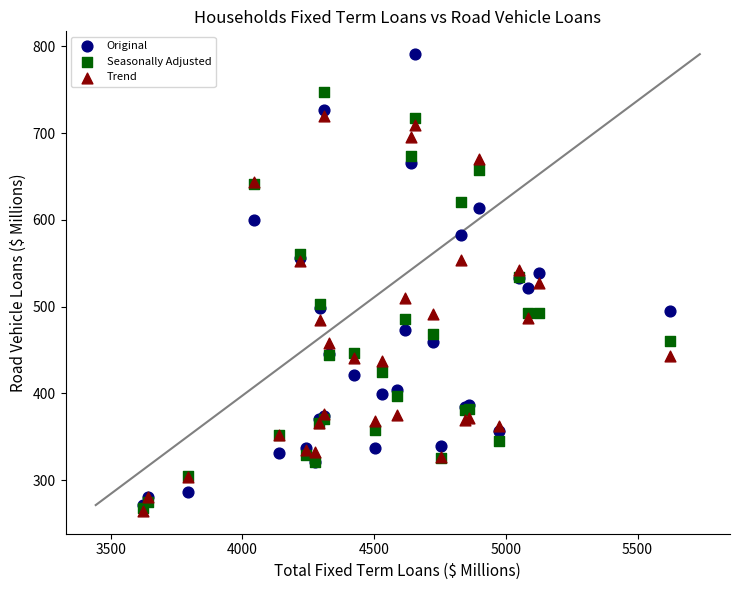

Which series has the largest Y range (max minus min)?

Original